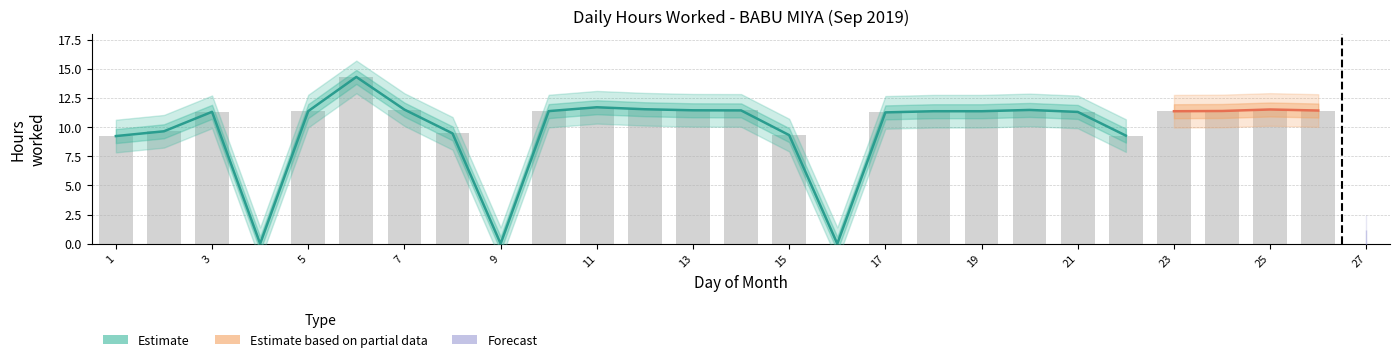

True or false: the data shows 9.6 at 2.

True